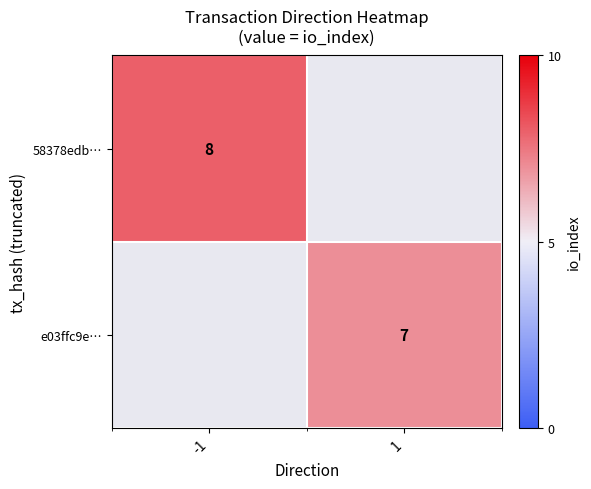

The value of 58378edb… at -1 is 11. True or false?

False